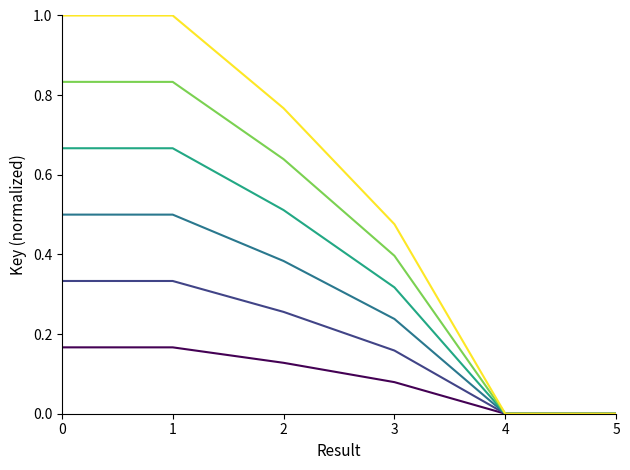

What is the maximum value shown in the chart?

1.0